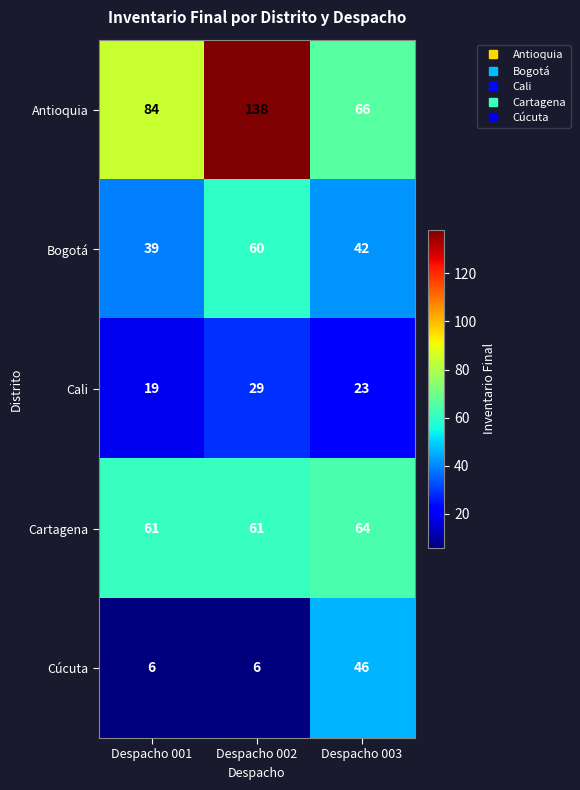

The value of Cali at Despacho 002 is 29. True or false?

True